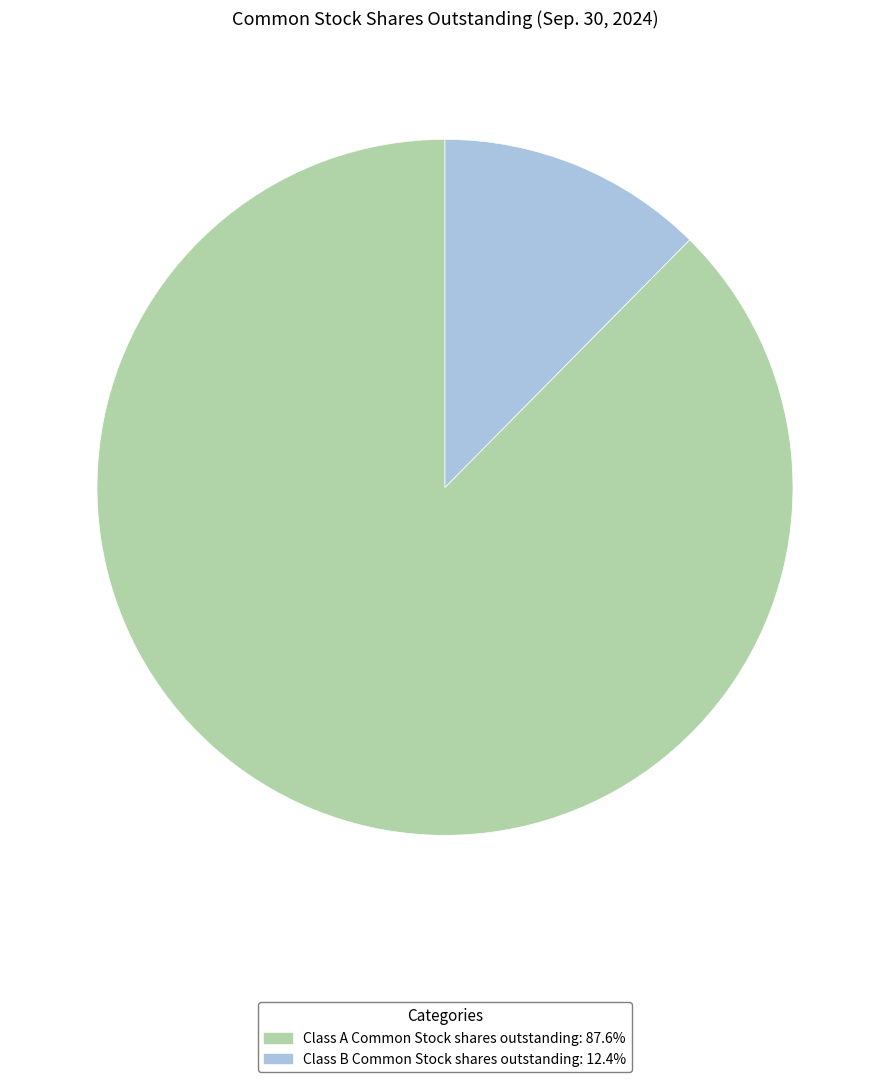

What is the smallest slice in the pie chart?

Class B Common Stock shares outstanding